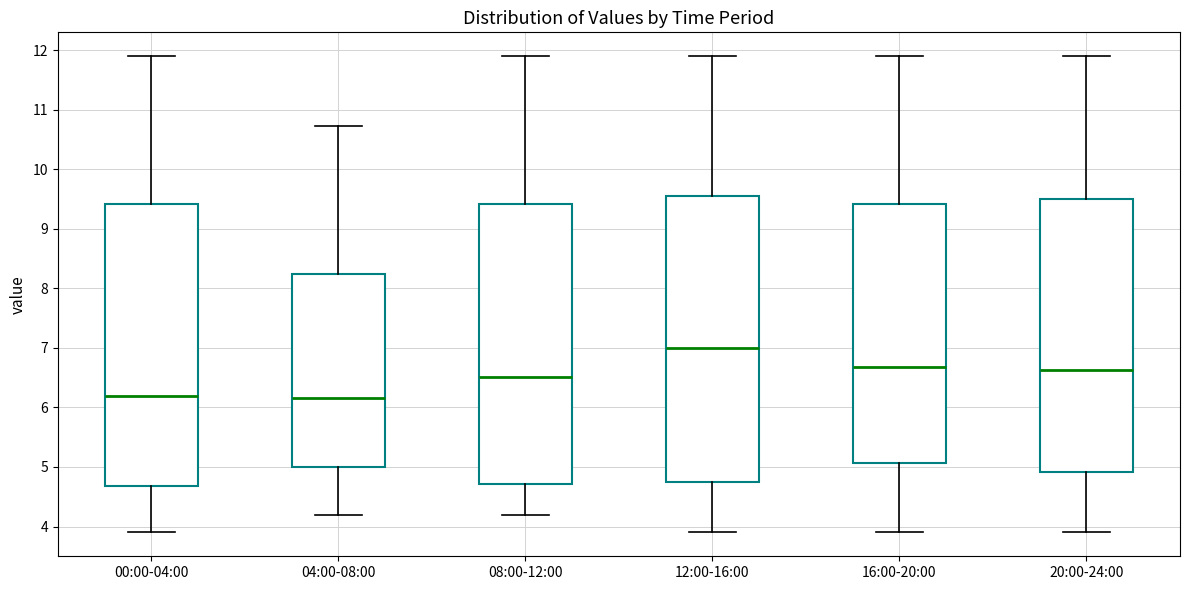

Where does the upper whisker of the box for 20:00-24:00 end on the y-axis? The values are not printed on the chart, so give them approximately, as read against the axis.

11.9